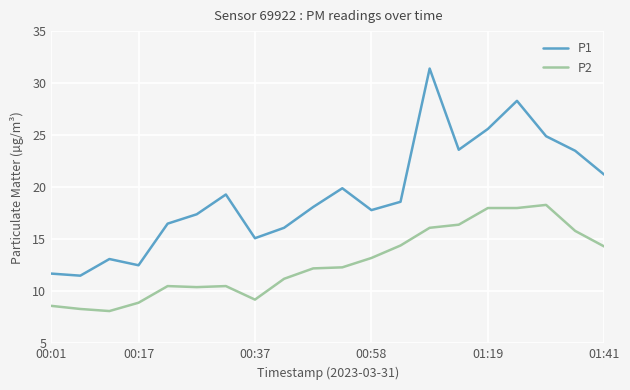

Does the chart have visible grid lines?

Yes